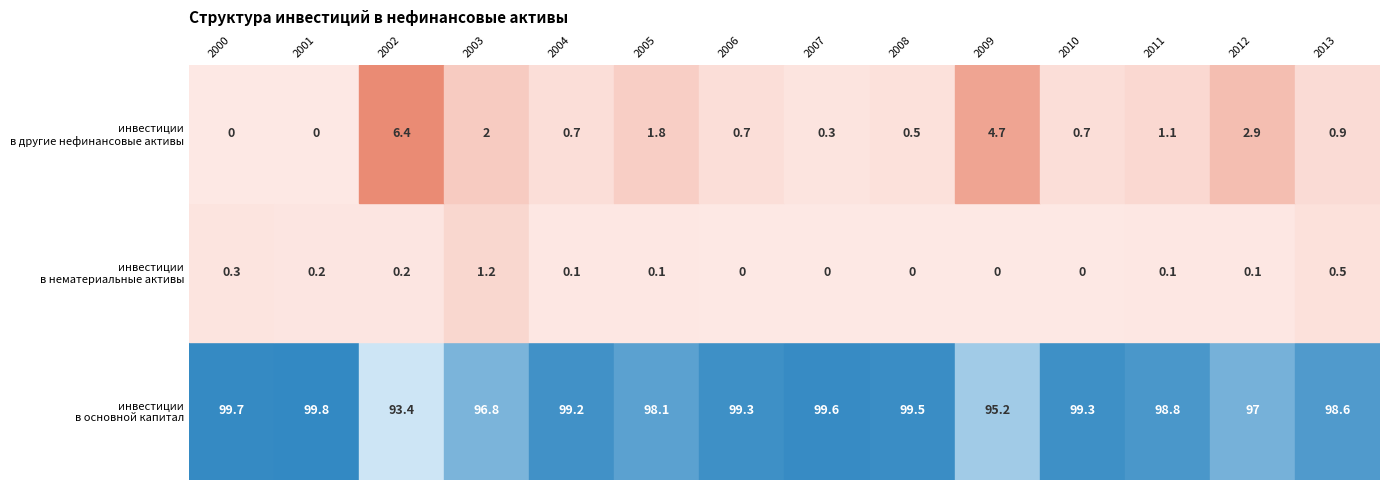

What is the sum of the 2007 values at инвестиции
в нематериальные активы and инвестиции
в основной капитал?

99.6